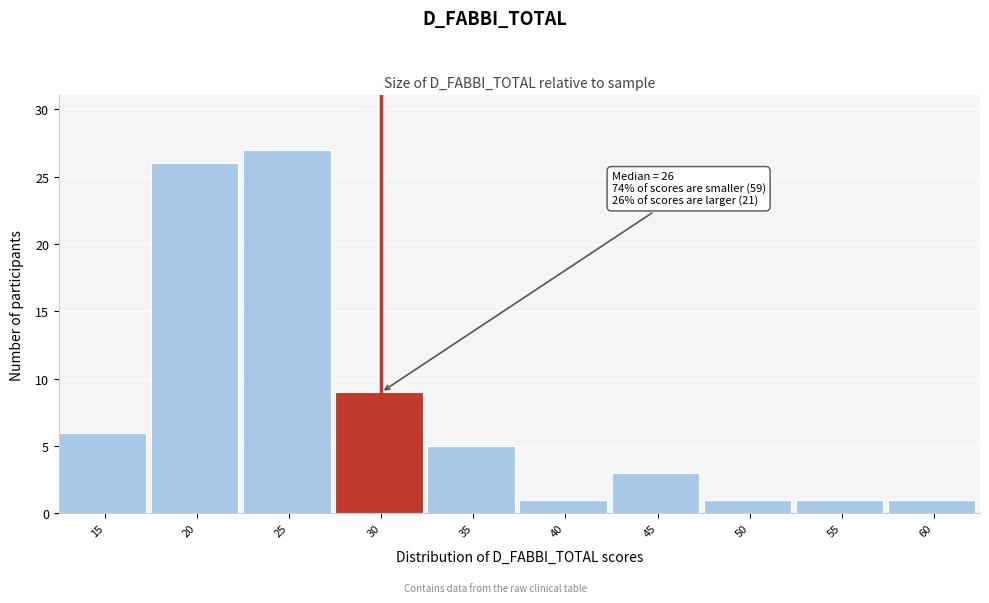

Reading left to right, what are all the values shown in this chart?

15=6	20=26	25=27	30=9	35=5	40=1	45=3	50=1	55=1	60=1